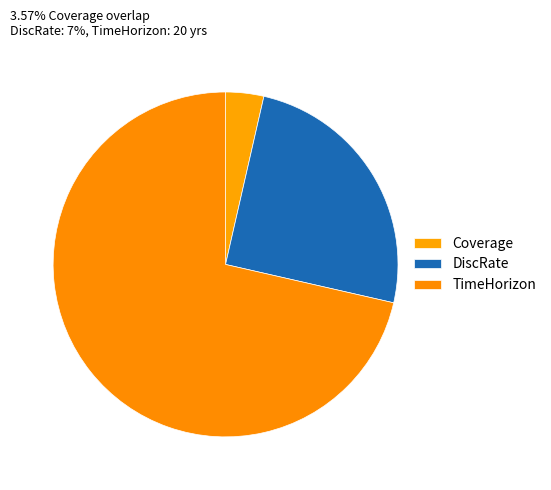

How many segments does this pie chart have?

3